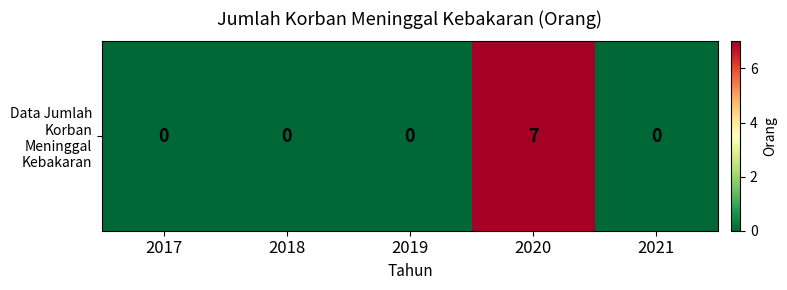

Which category has the lowest value across all series?

2017